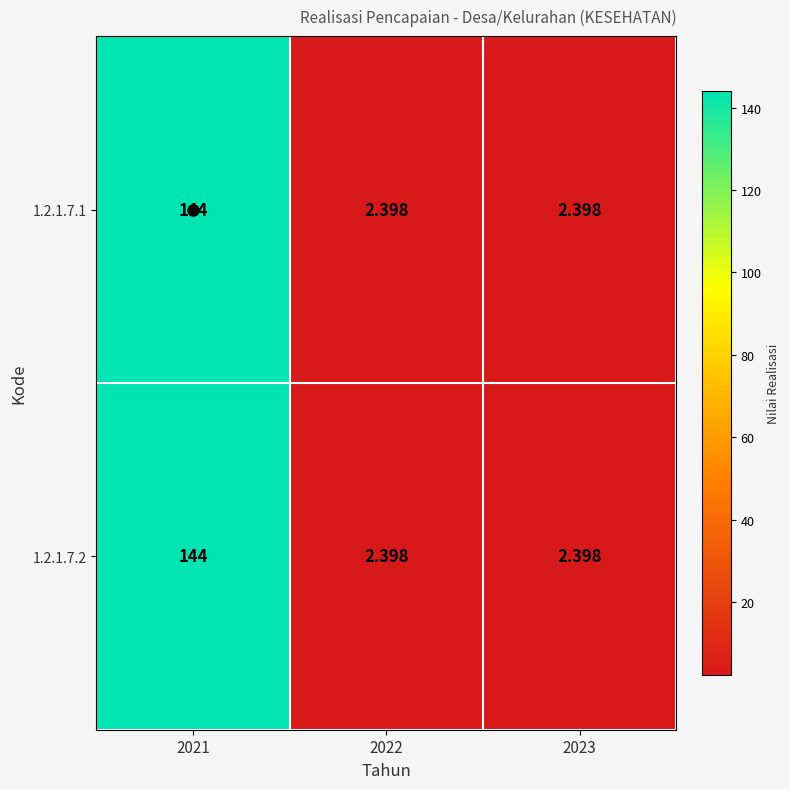

Which series has the largest total across all categories?

1.2.1.7.1